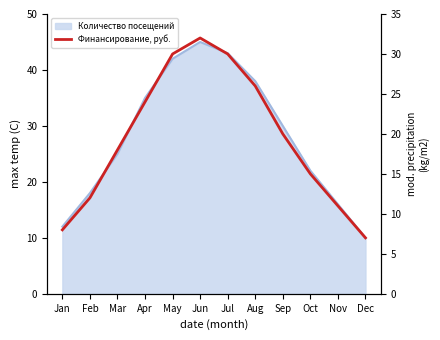

Between Nov and May, which is larger?

May